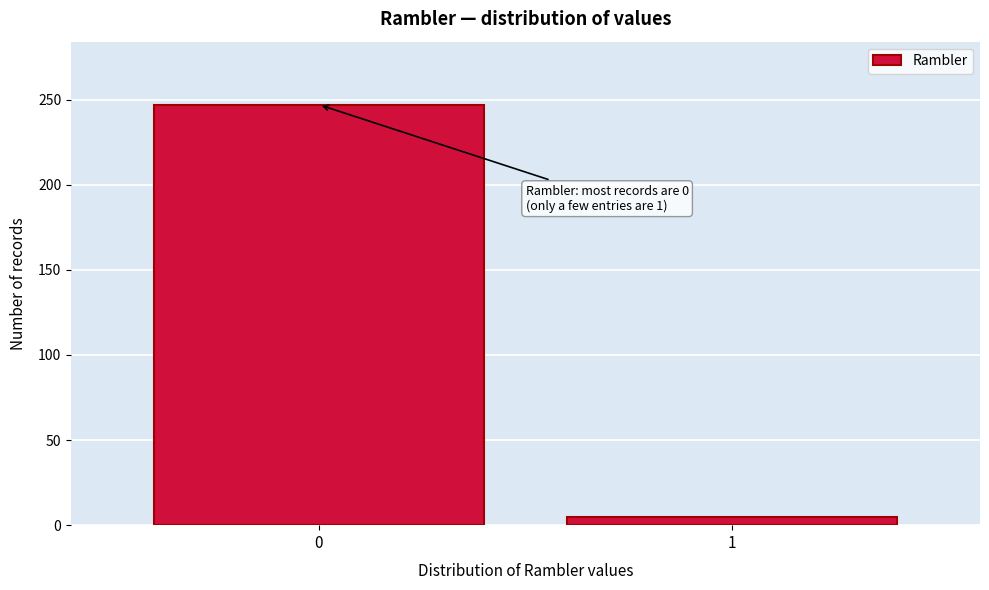

Reading right to left, transcribe all the data shown in this chart.

1=5	0=247